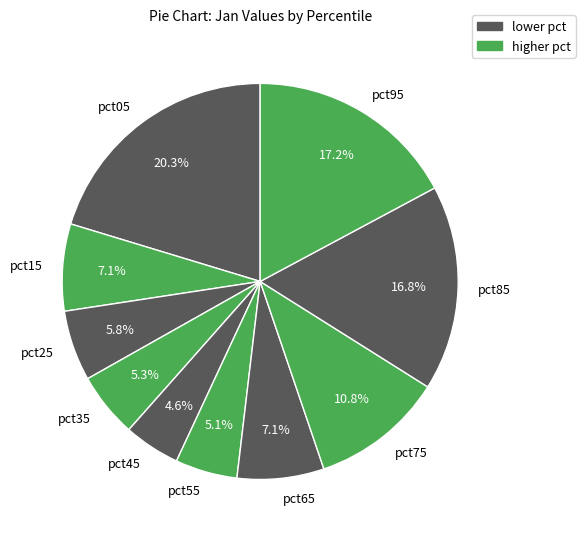

What percentage is NOT represented by pct65?

92.9%